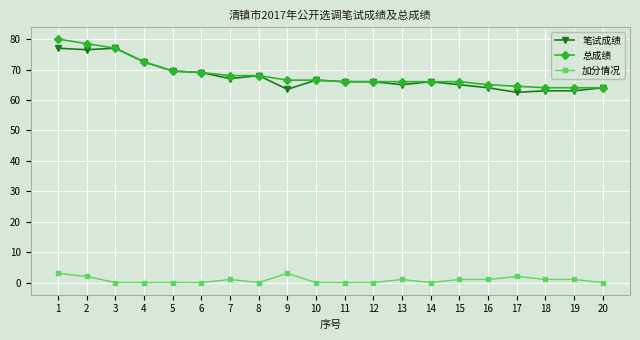

What is the highest value of the 笔试成绩 series?

77.0